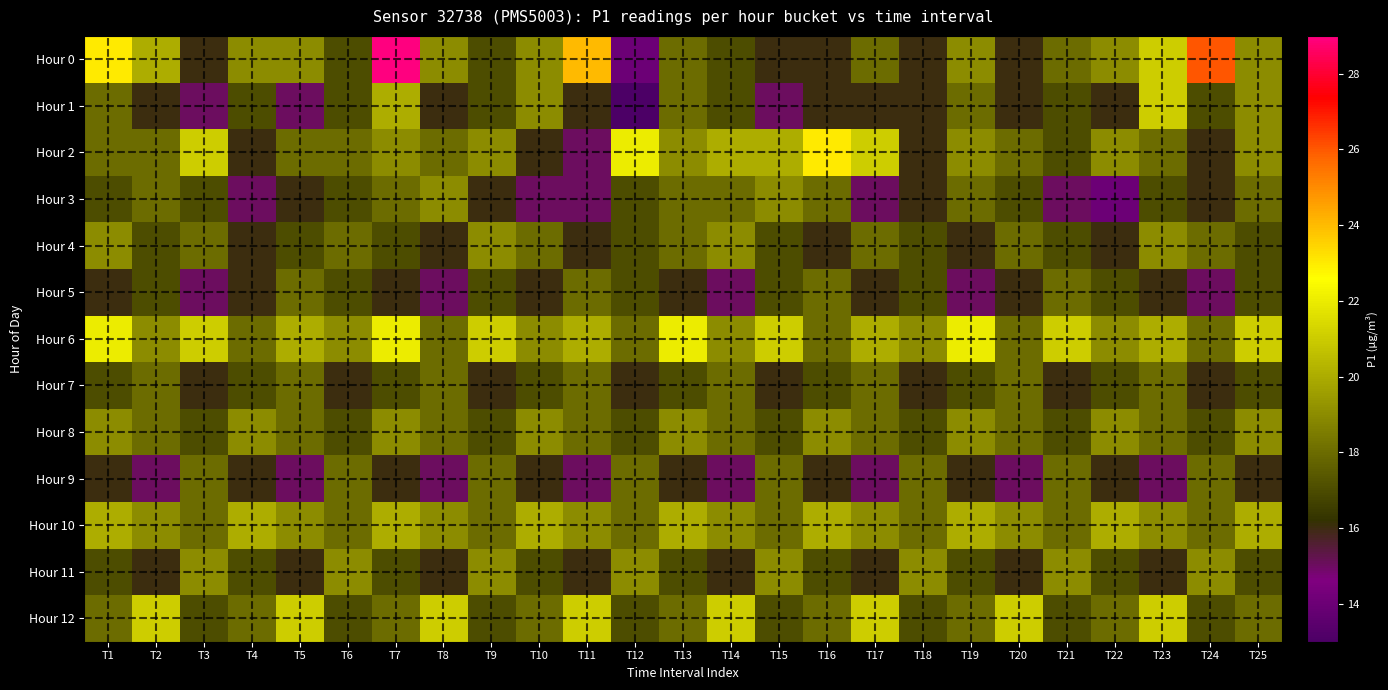

Which series has the widest spread of values?

Hour 0